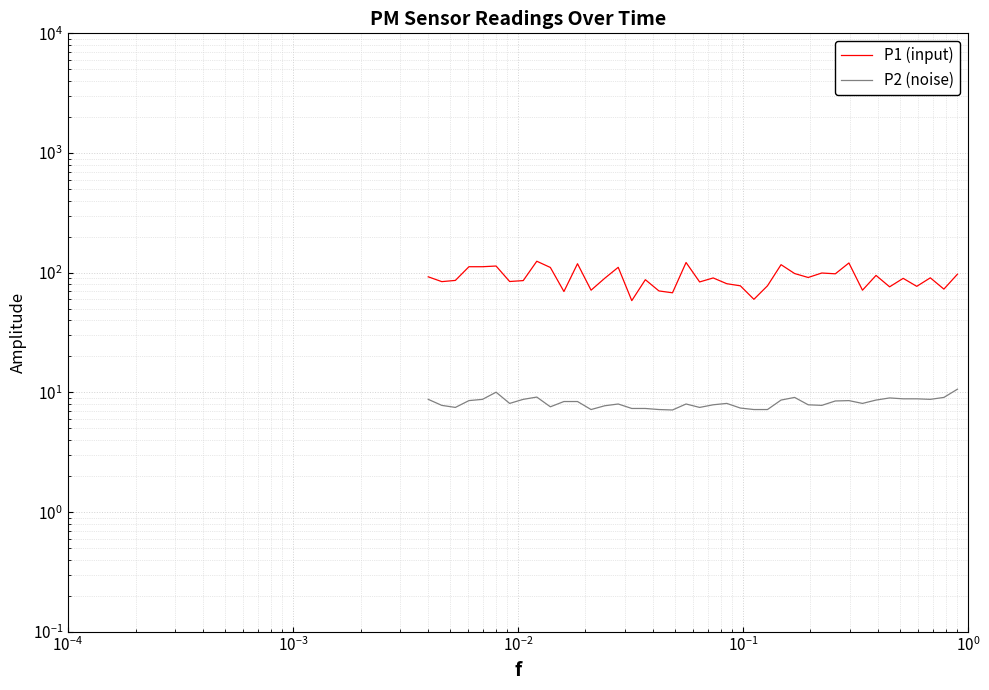

Is this an area chart (filled region under the line)?

No